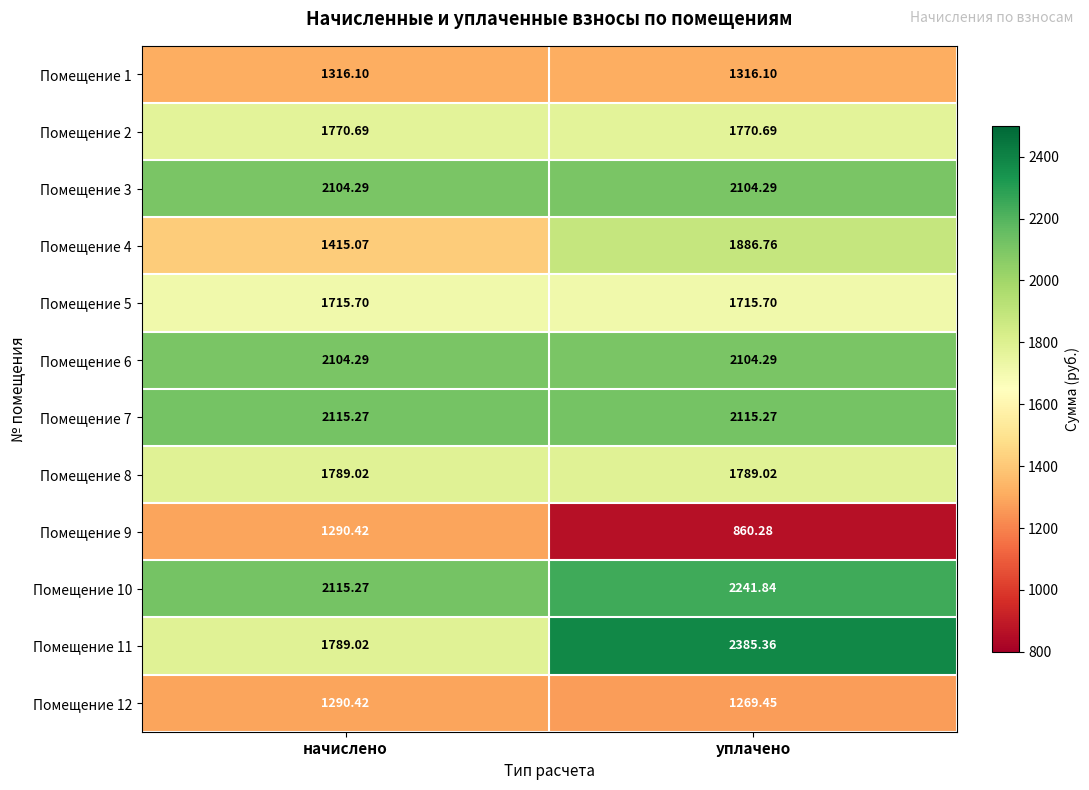

Which series has the largest range (max minus min)?

Помещение 11